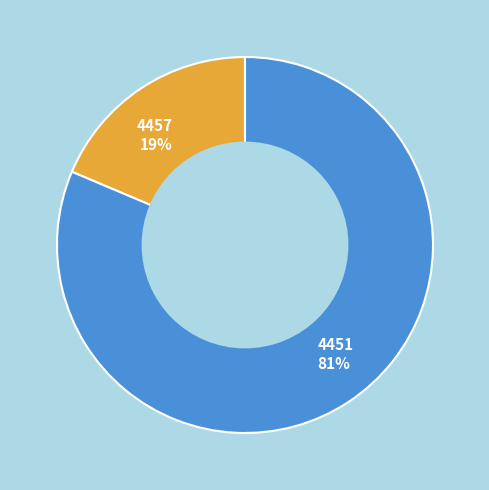

Which slice represents more than half of the pie?

4451